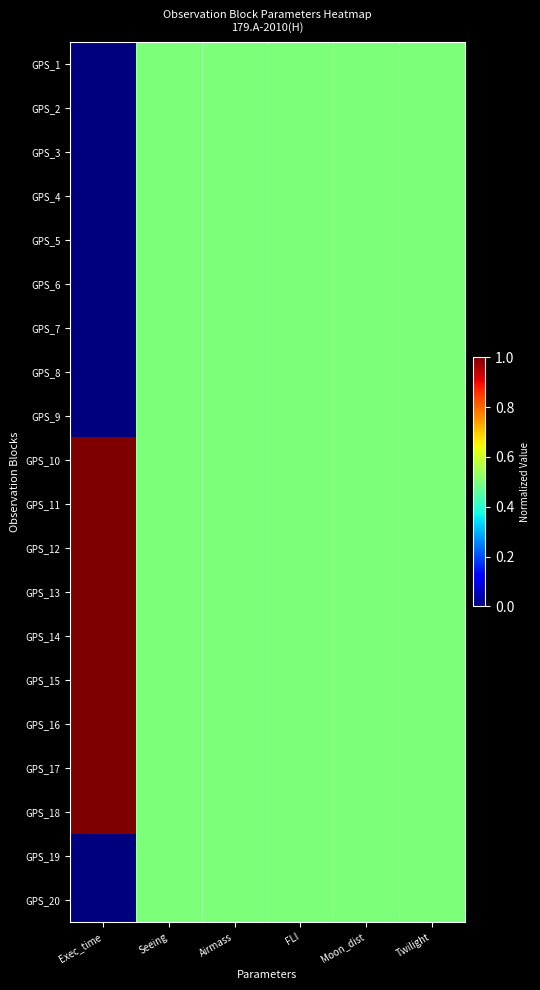

What is the greatest value displayed?

1.0